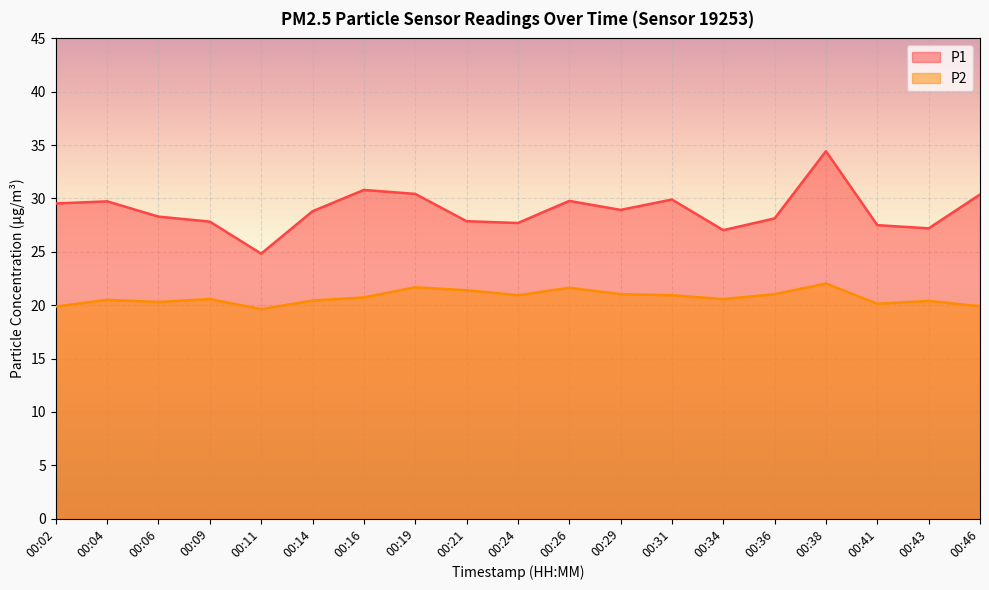

What is the greatest value displayed?

34.4